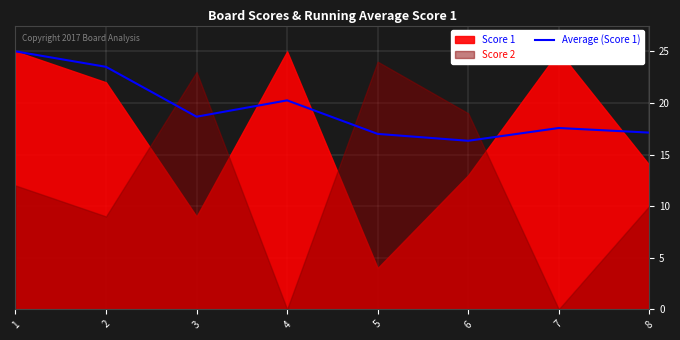

The value at 3 is 18.7. True or false?

True